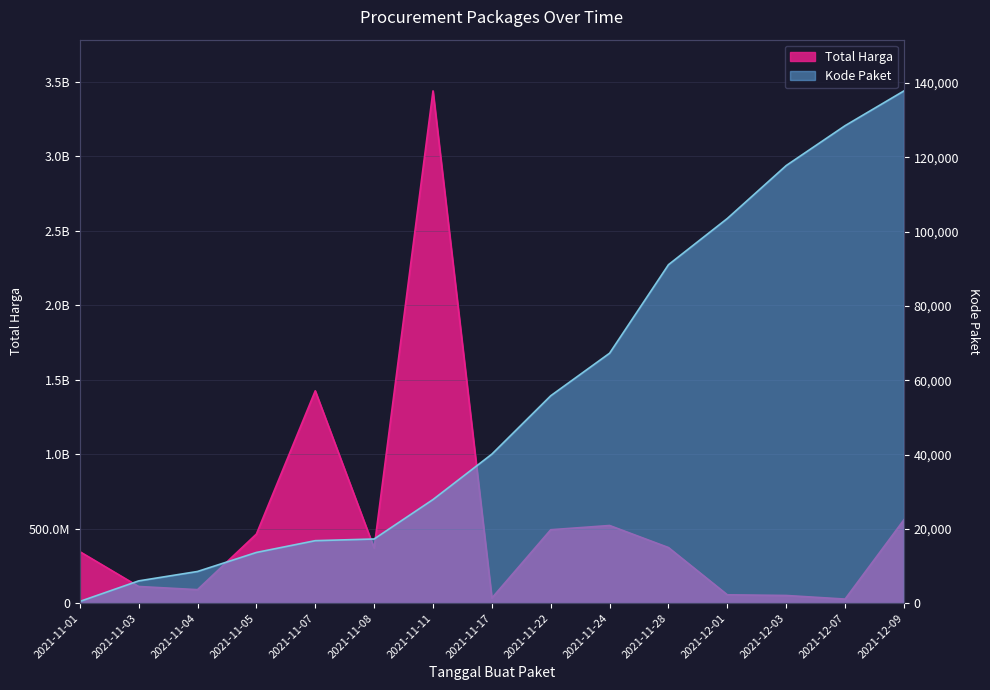

What is the value of the Kode Paket point at the 13th from the left?

117783